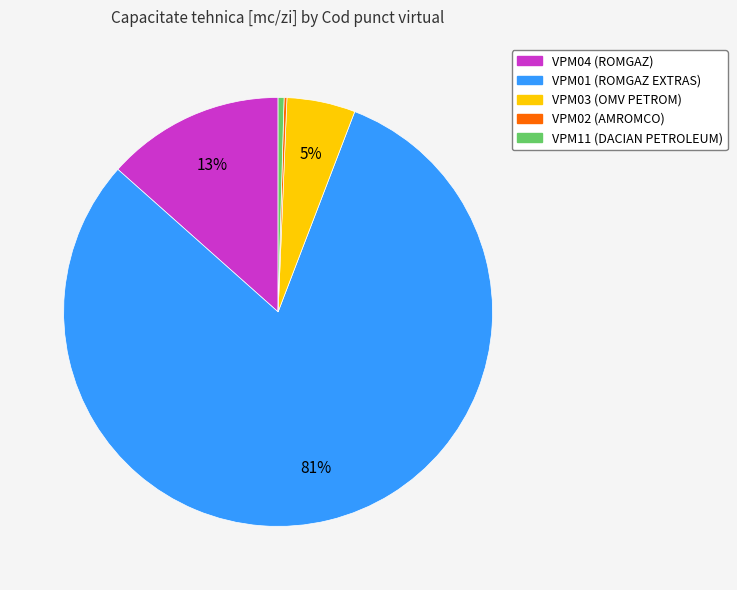

To the nearest percent, what is the average slice percentage?

20%